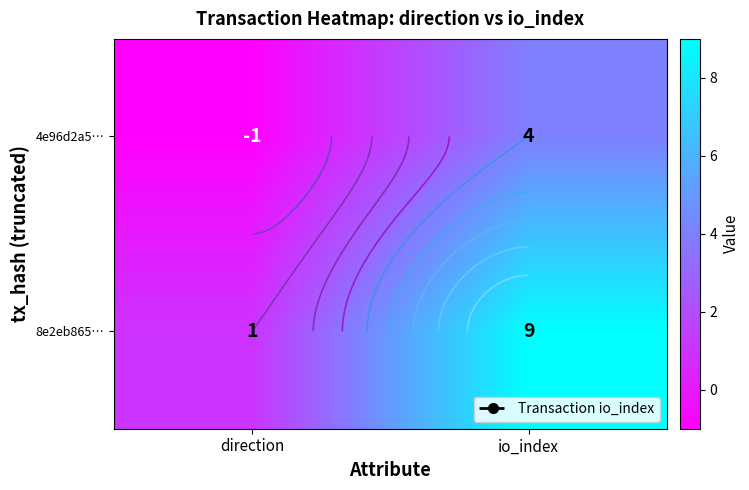

The 8e2eb865… series shows 2 at direction. True or false?

False